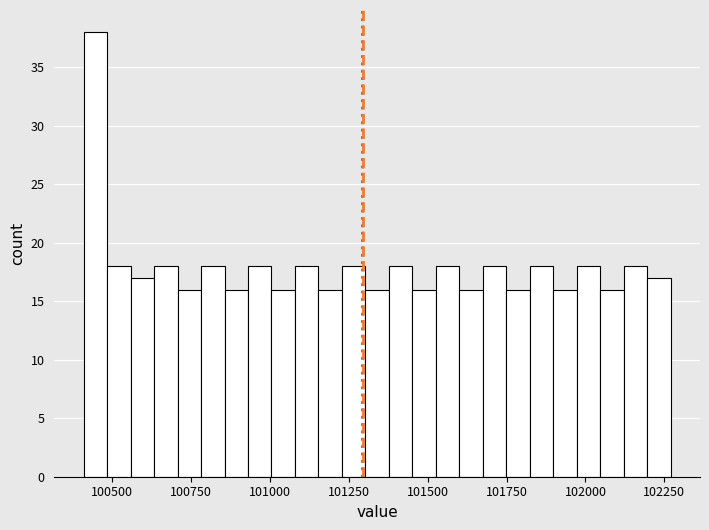

Read against the x-axis, roughly where is the centre of the tallest bar?

100450